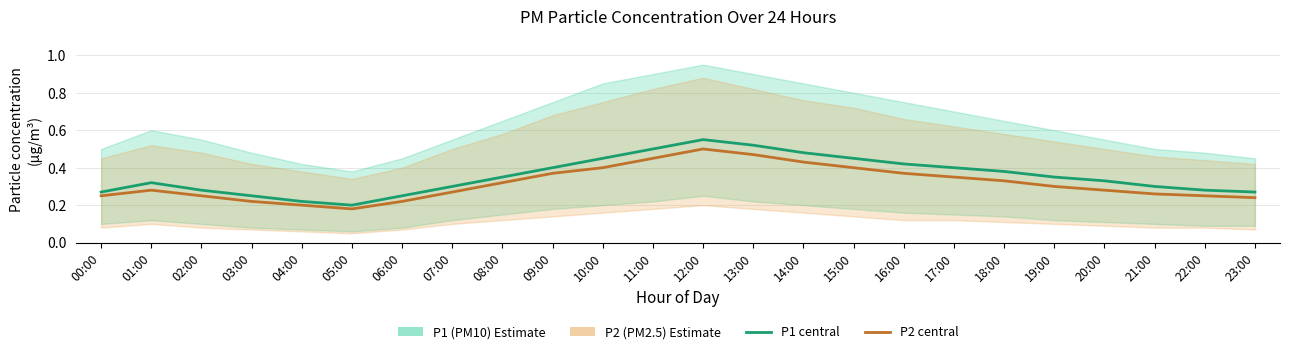

List the labels in order of P2 (PM2.5) value, smallest first.

05:00, 04:00, 03:00, 06:00, 23:00, 00:00, 02:00, 22:00, 21:00, 07:00, 01:00, 20:00, 19:00, 08:00, 18:00, 17:00, 09:00, 16:00, 10:00, 15:00, 14:00, 11:00, 13:00, 12:00